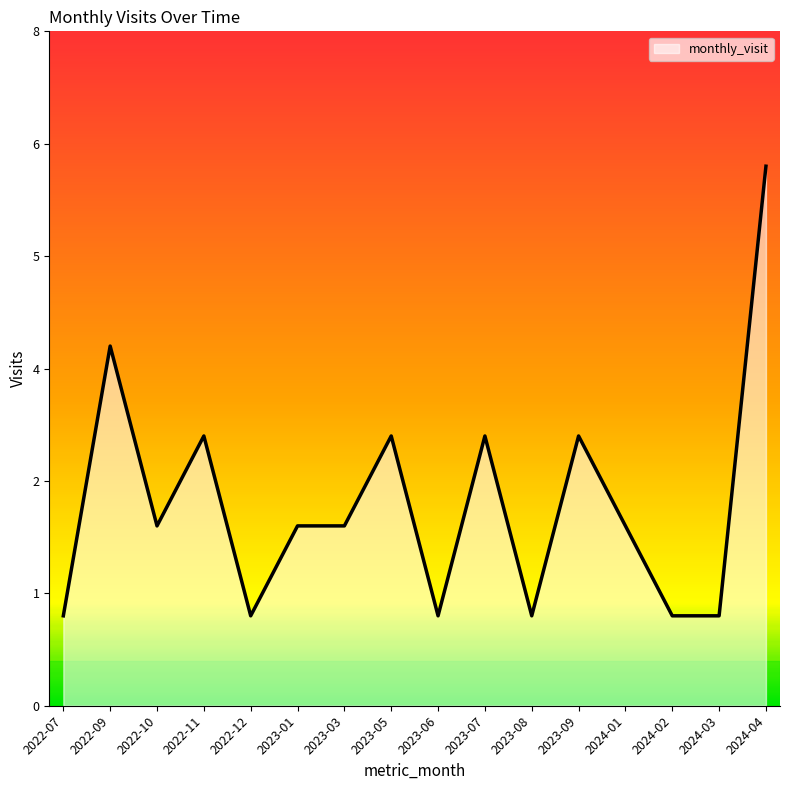

Is this an area chart (filled region under the line)?

Yes